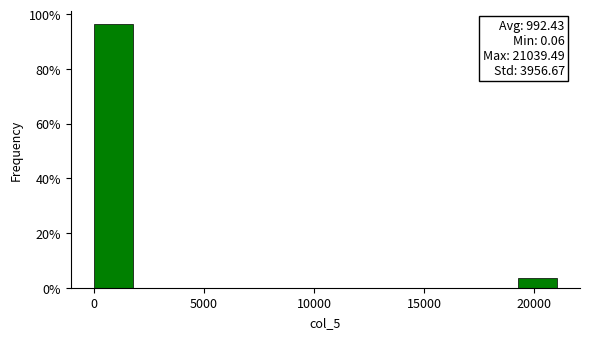

Read against the x-axis, roughly where is the centre of the tallest bar?

1000